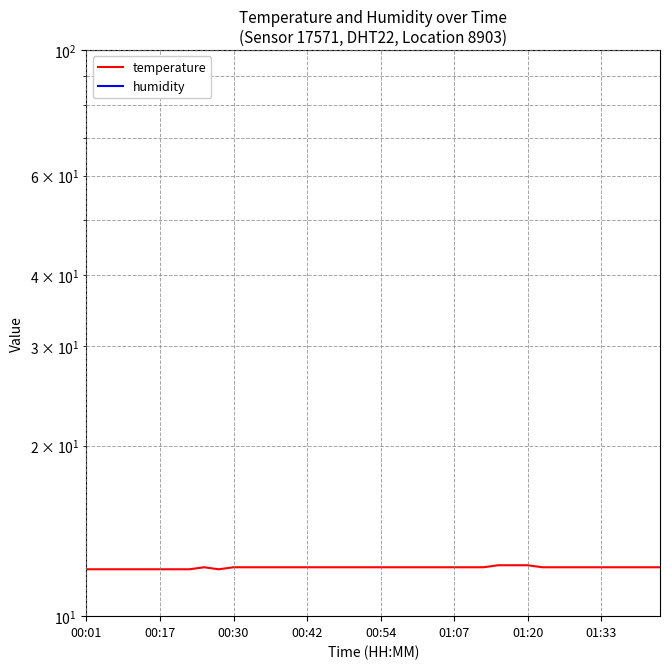

Where is temperature nearest to the value 12?

00:01